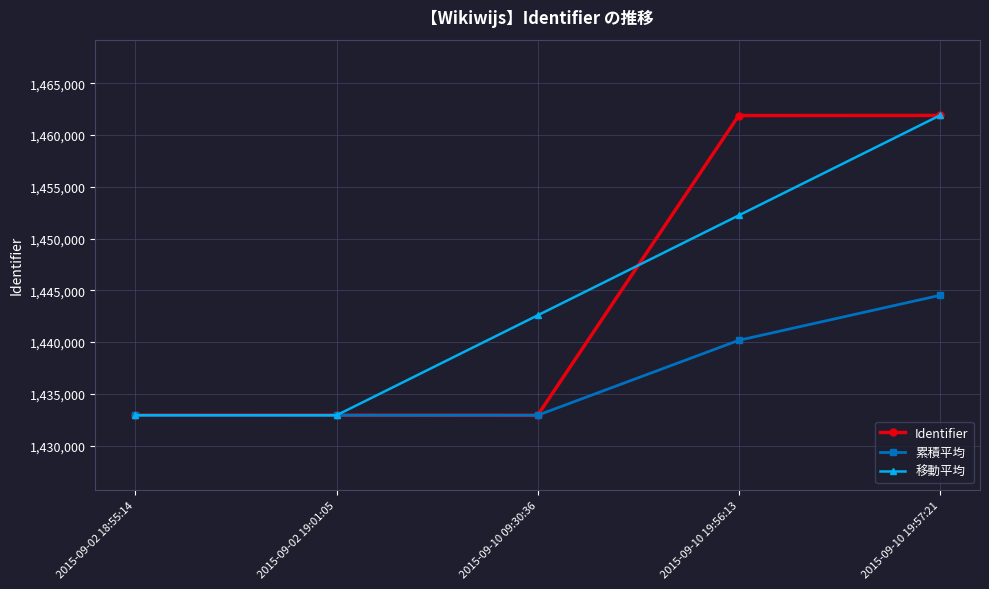

The 移動平均 series shows 1432943.0 at 2015-09-02 18:55:14. True or false?

True